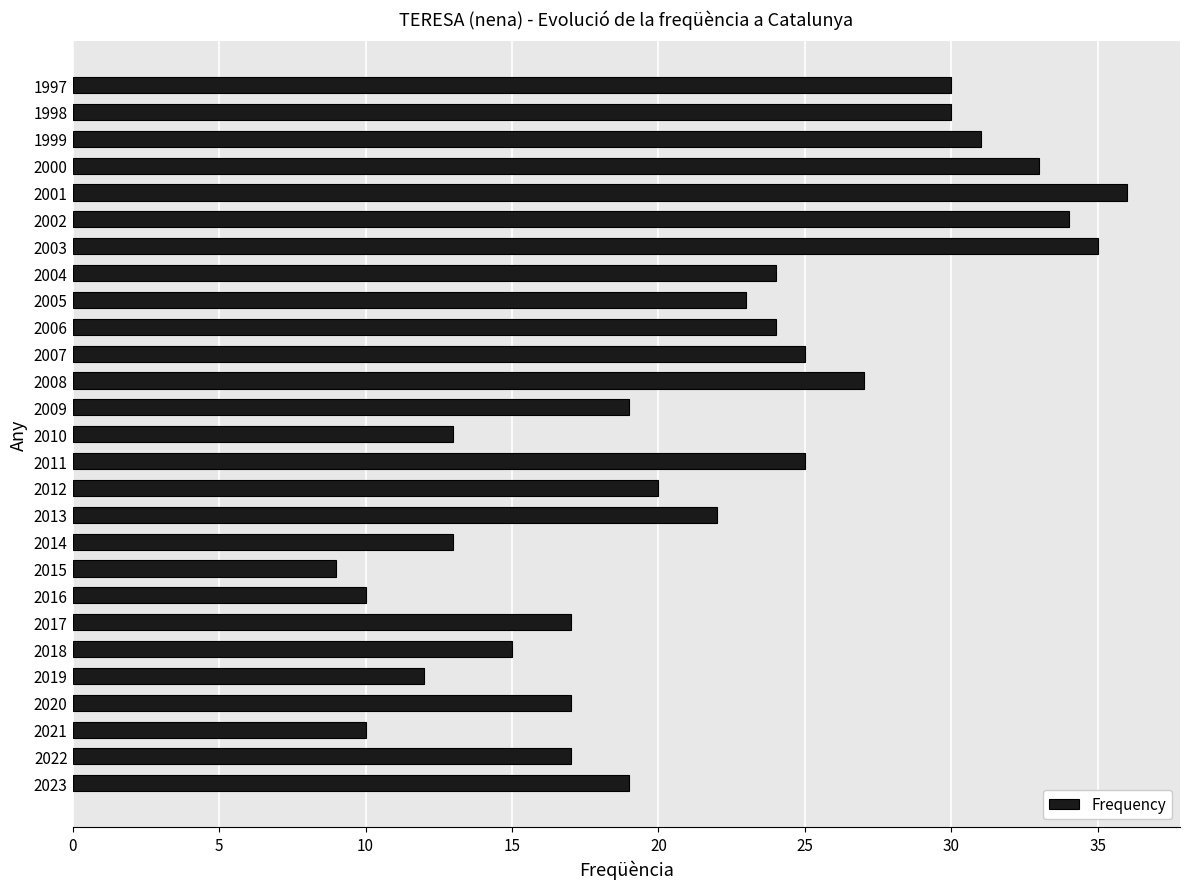

Which has a higher value, 2012 or 2020?

2012